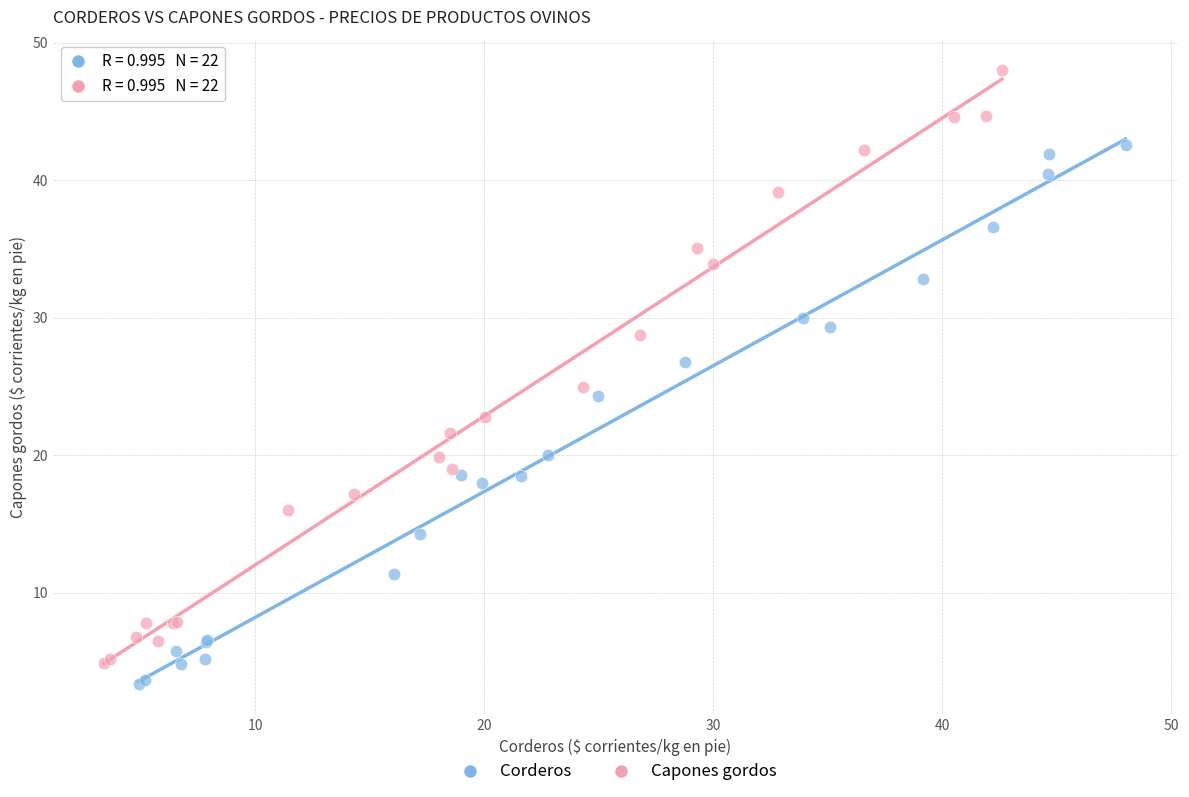

What are all the series names shown in the legend?

Corderos, Capones gordos